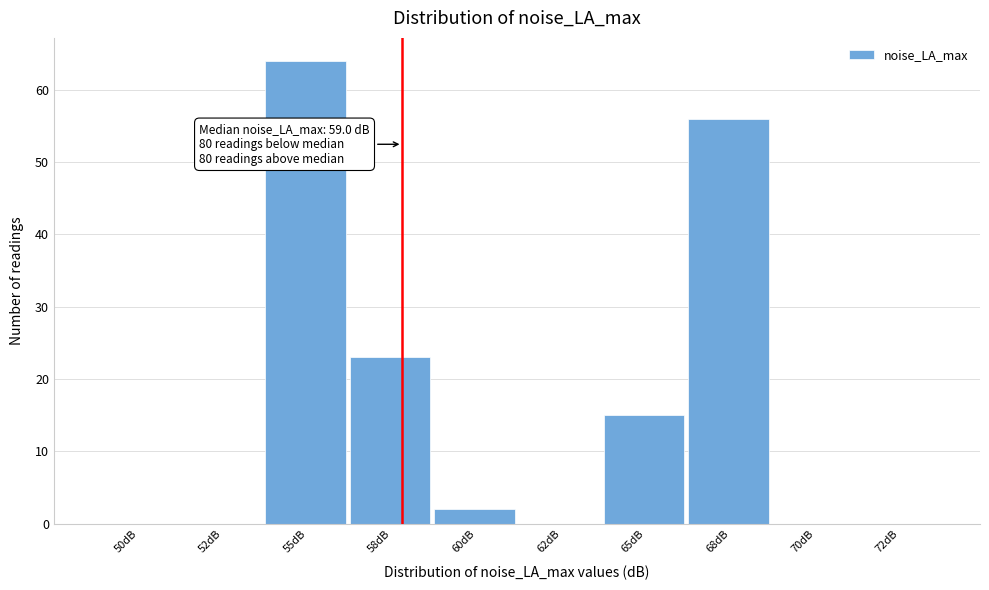

Reading left to right, list all the values displayed in this chart.

50dB=0	52dB=0	55dB=64	58dB=23	60dB=2	62dB=0	65dB=15	68dB=56	70dB=0	72dB=0